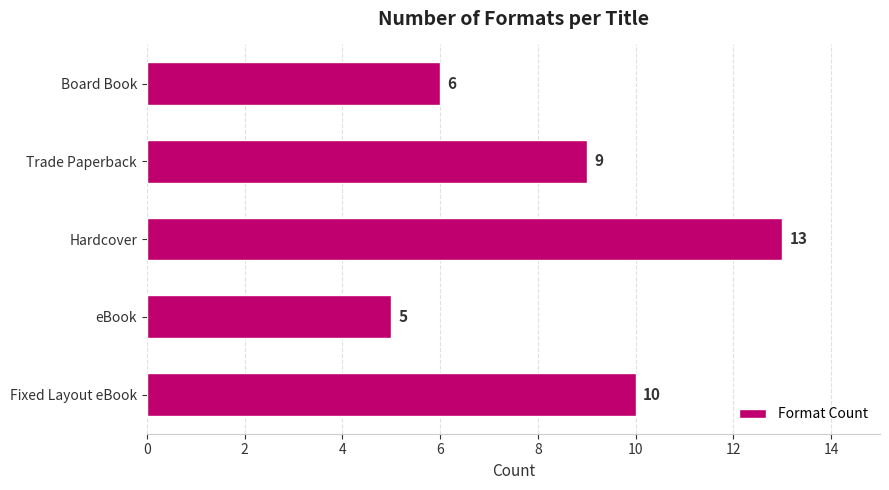

What is the sum of the values at Fixed Layout eBook and Hardcover?

23